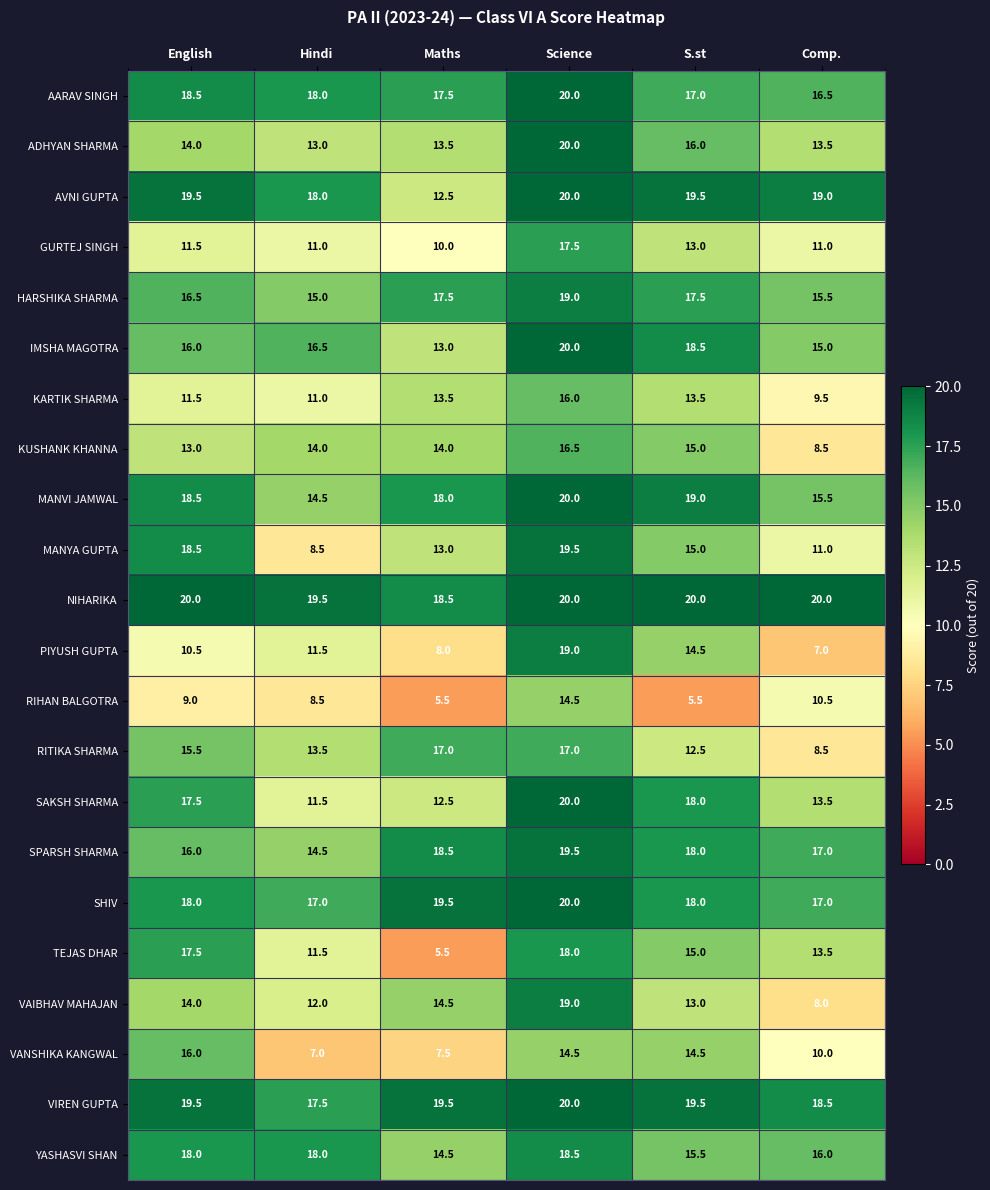

Rank the categories by VAIBHAV MAHAJAN value from highest to lowest.

Science, Maths, English, S.st, Hindi, Comp.